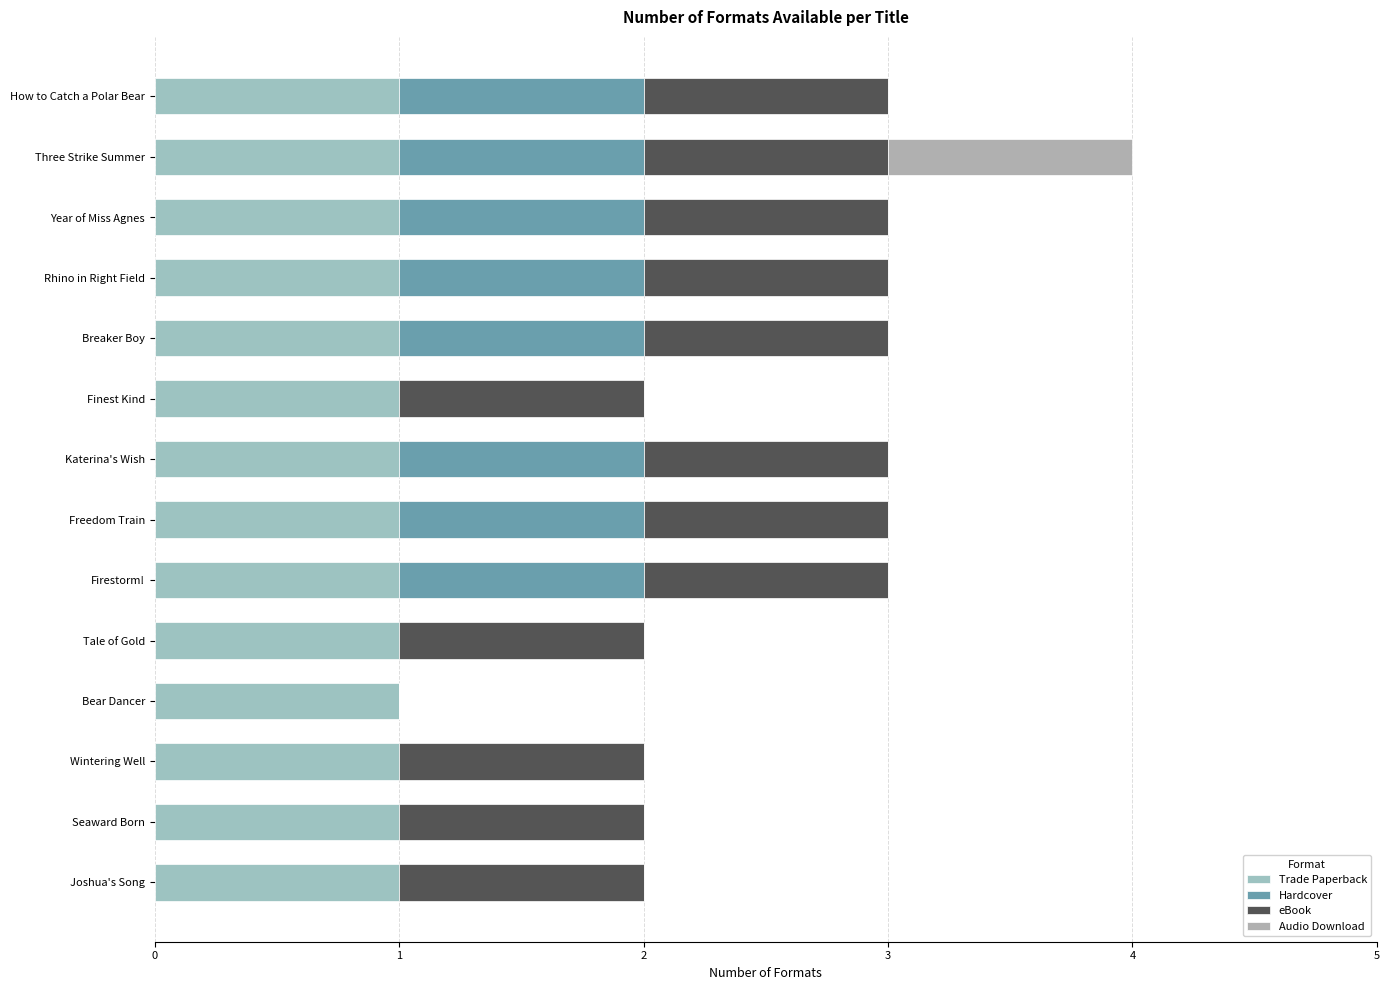

List the series in order of their peak value, lowest first.

Trade Paperback, Hardcover, eBook, Audio Download